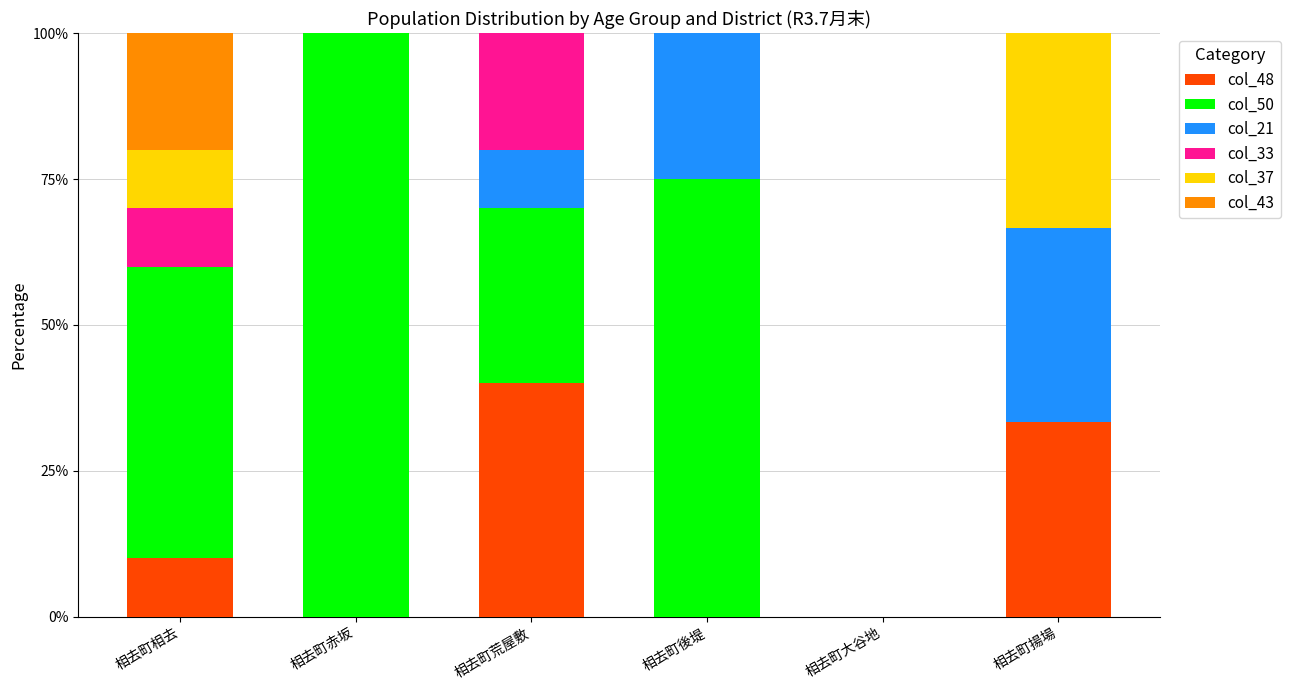

What is the sum of all col_48 values?

83.3